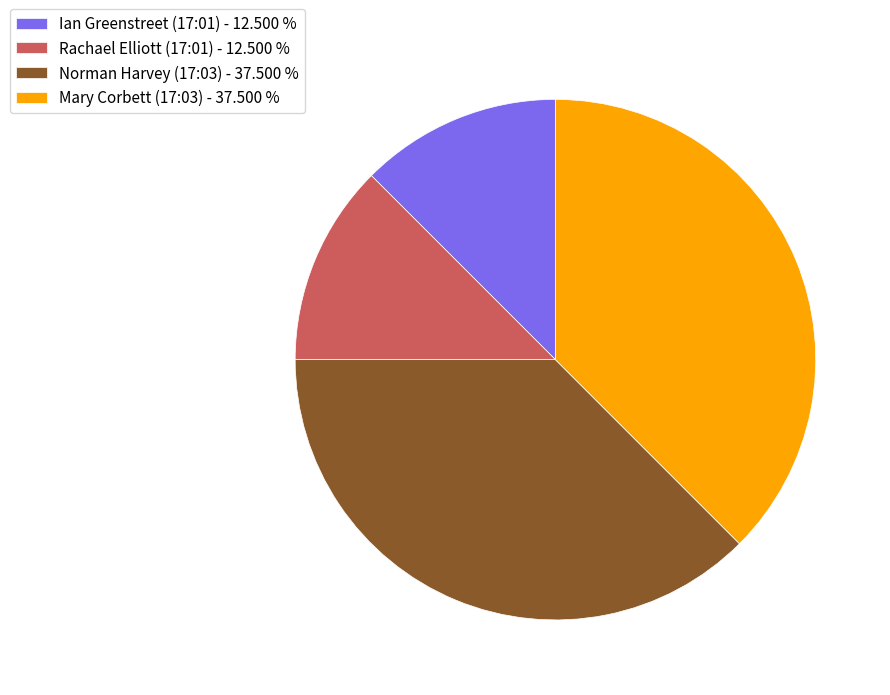

How many segments does this pie chart have?

4